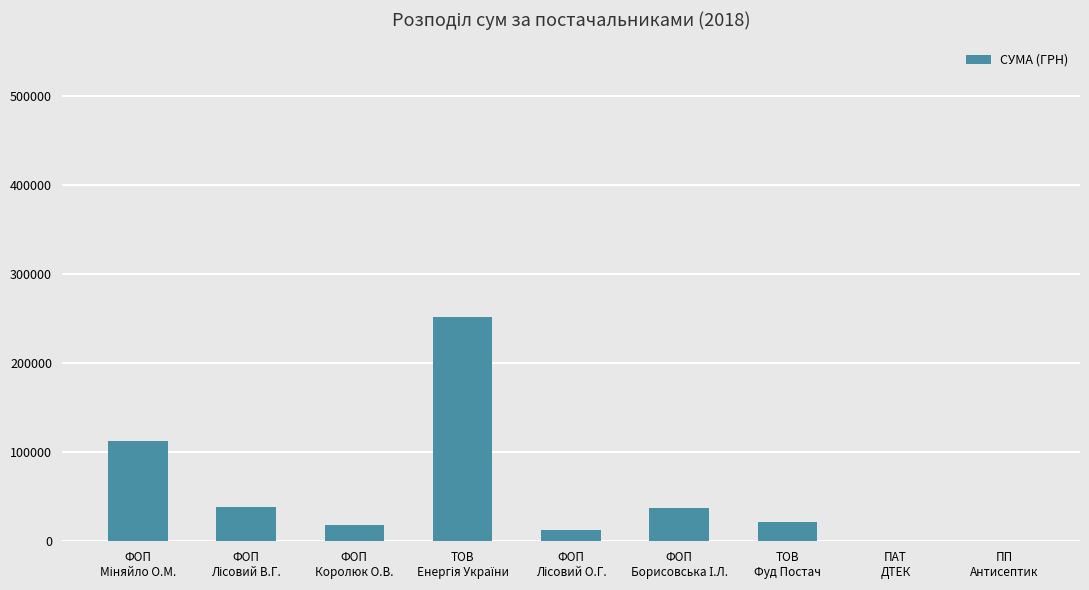

What is the greatest value displayed?

252330.7